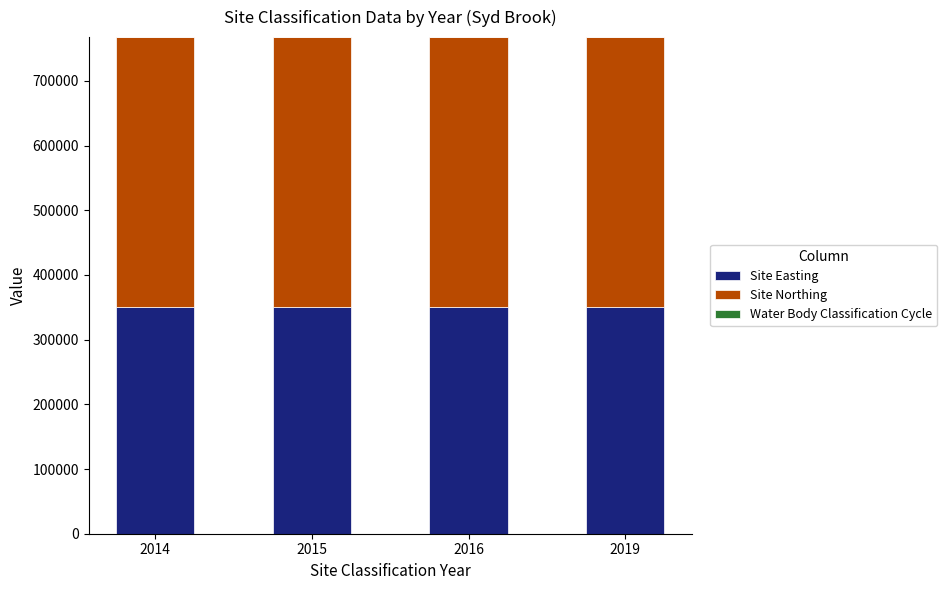

The value of Site Easting at 2016 is 350137. True or false?

True